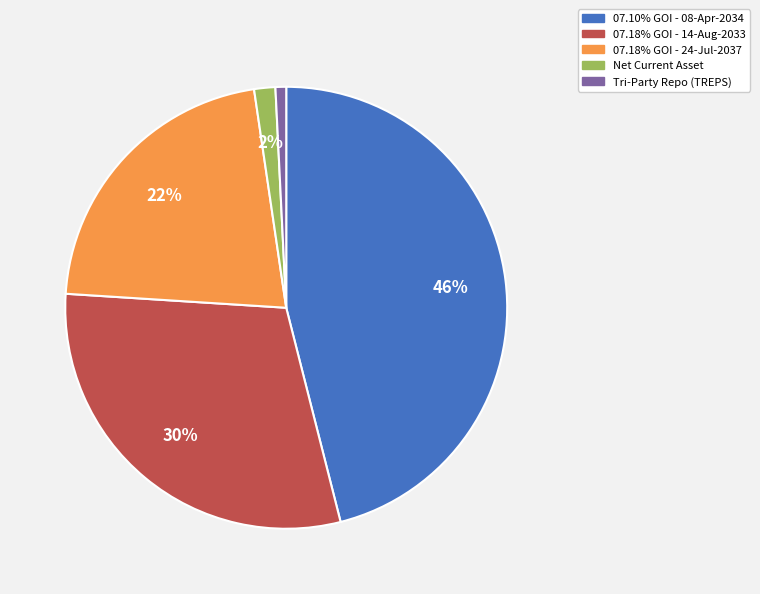

Is the sum of 07.18% GOI - 14-Aug-2033 and Net Current Asset greater than half?

No